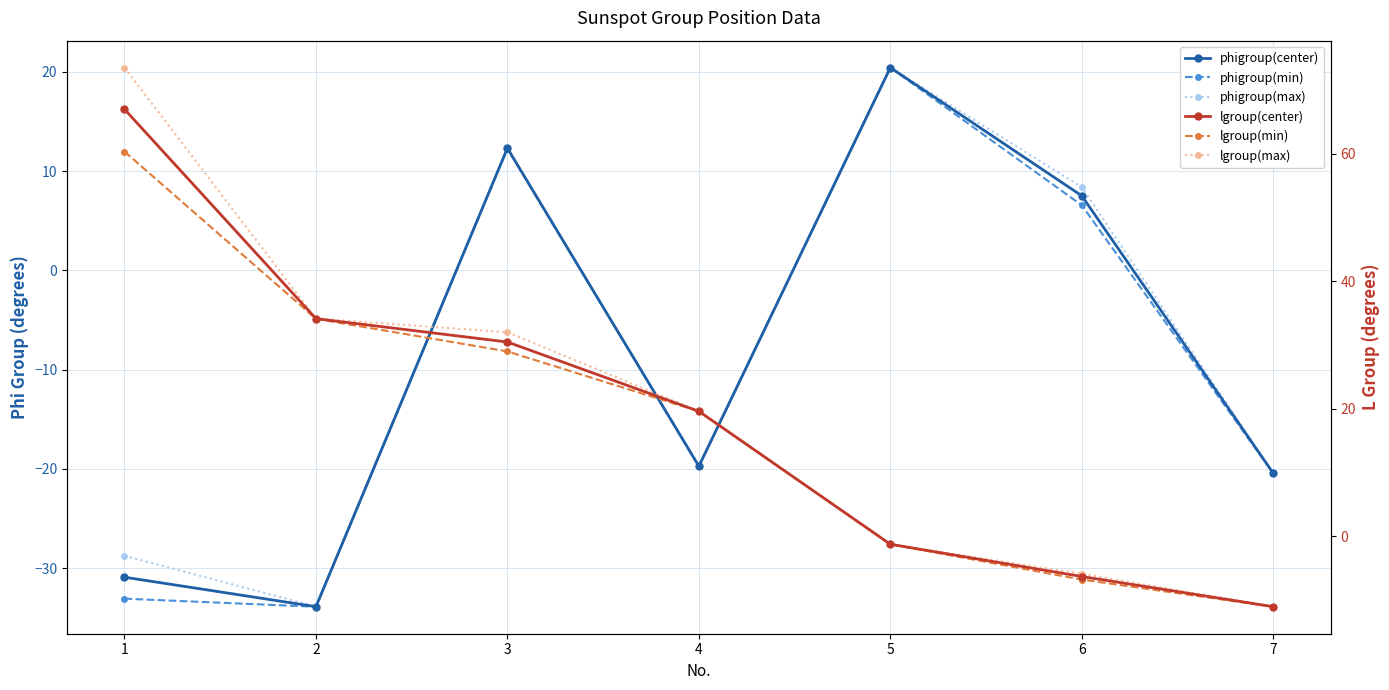

Which category has the highest value across all series?

1